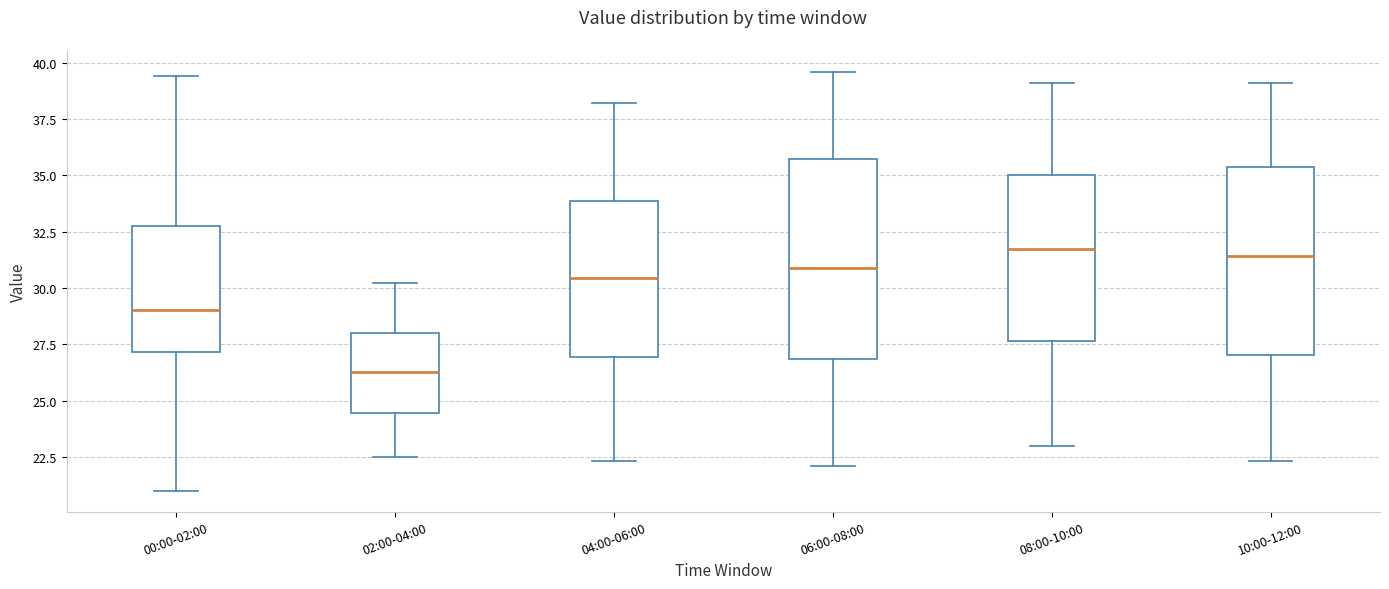

Where is the upper edge of the box for 10:00-12:00 on the y-axis? The values are not printed on the chart, so give them approximately, as read against the axis.

35.5